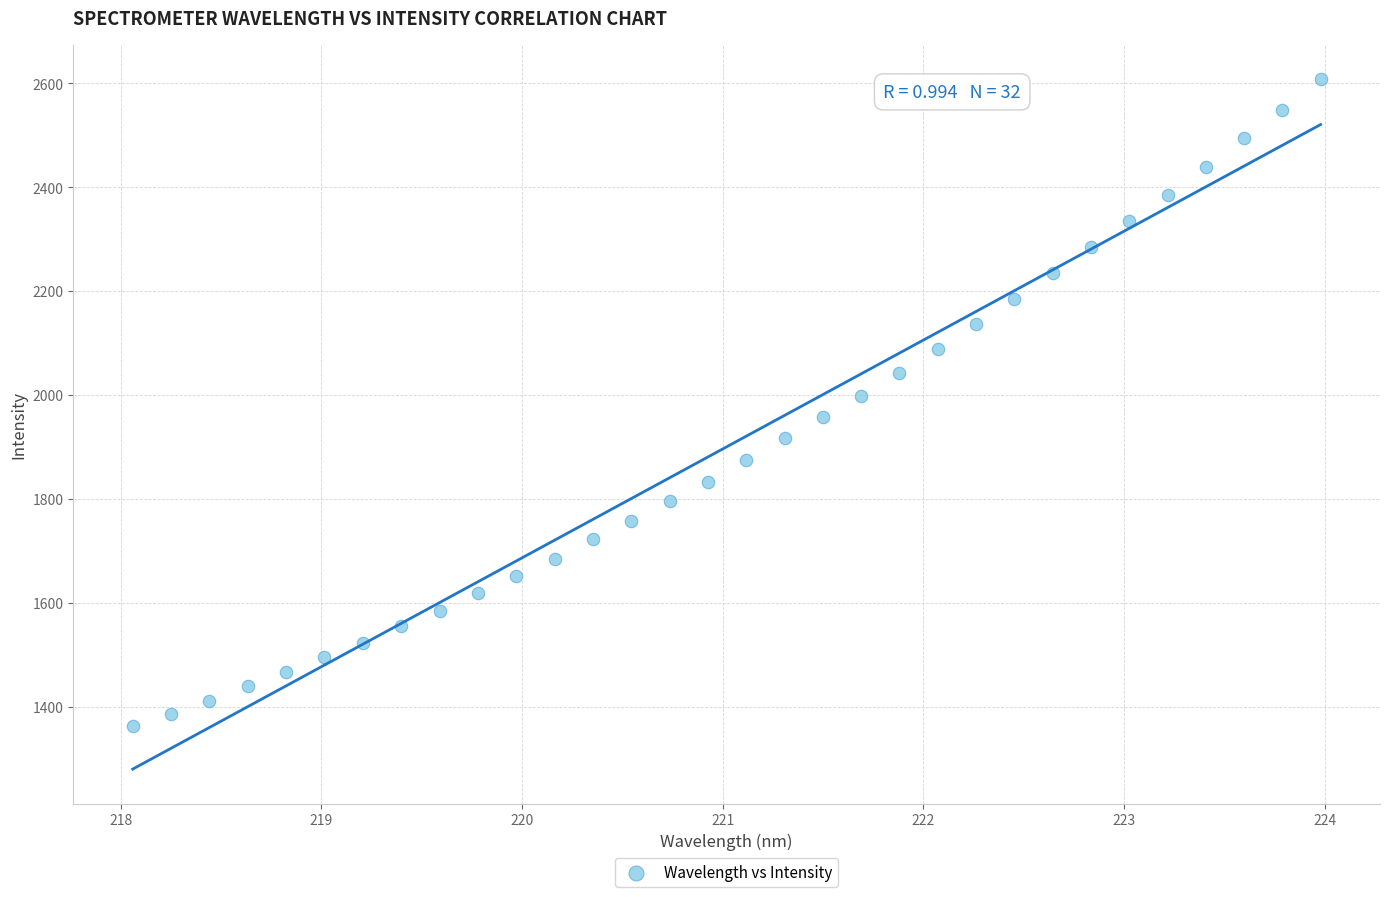

What is the range of Y values (max minus min)?

1245.7